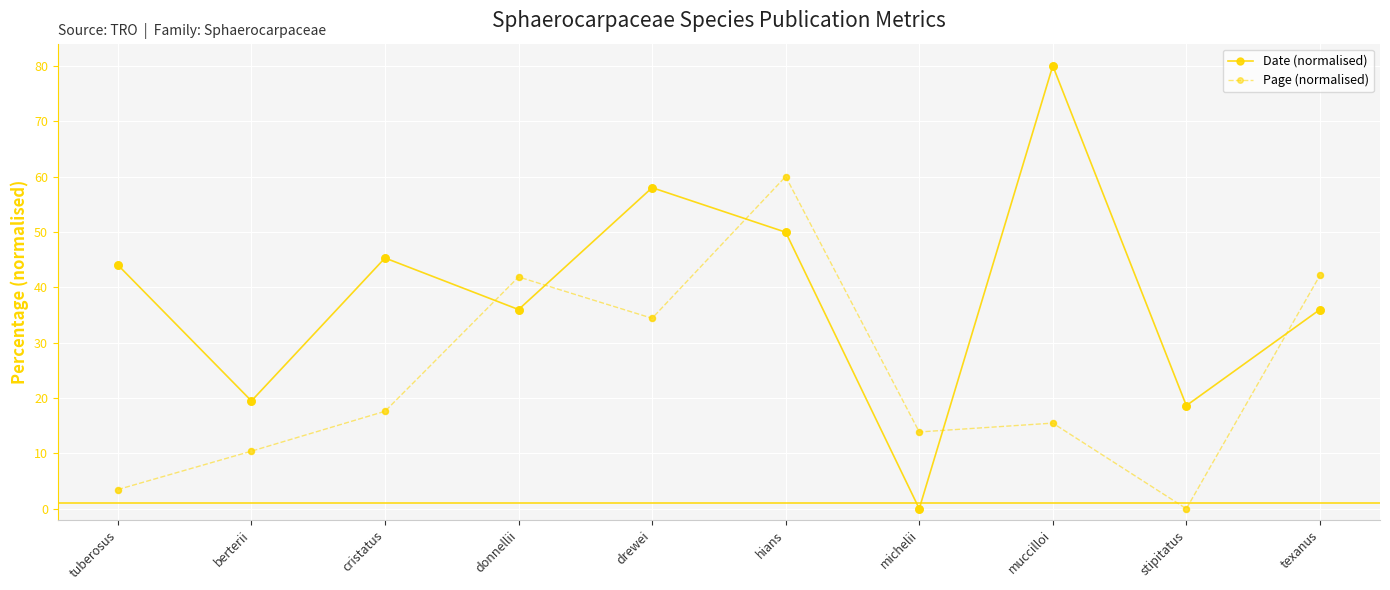

Is the value of Date (normalised) at stipitatus greater than the value of Page (normalised) at tuberosus?

Yes